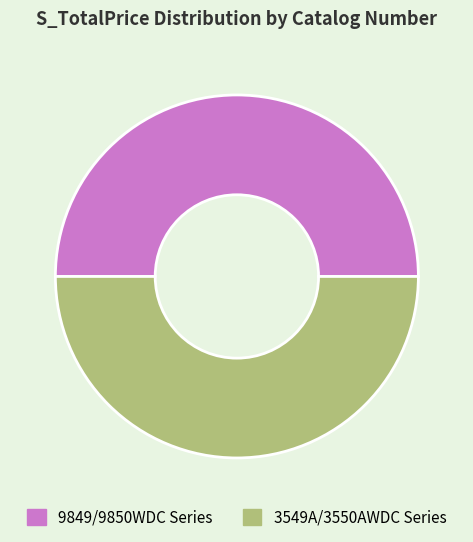

Count the number of slices in the pie.

2